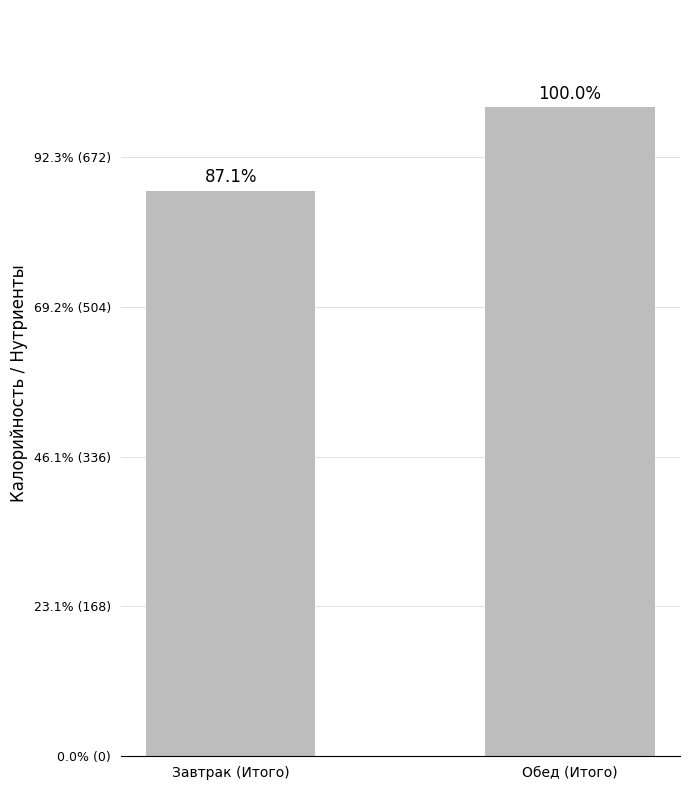

Approximately how many times larger is the value at Завтрак (Итого) compared to Обед (Итого)?

0.9